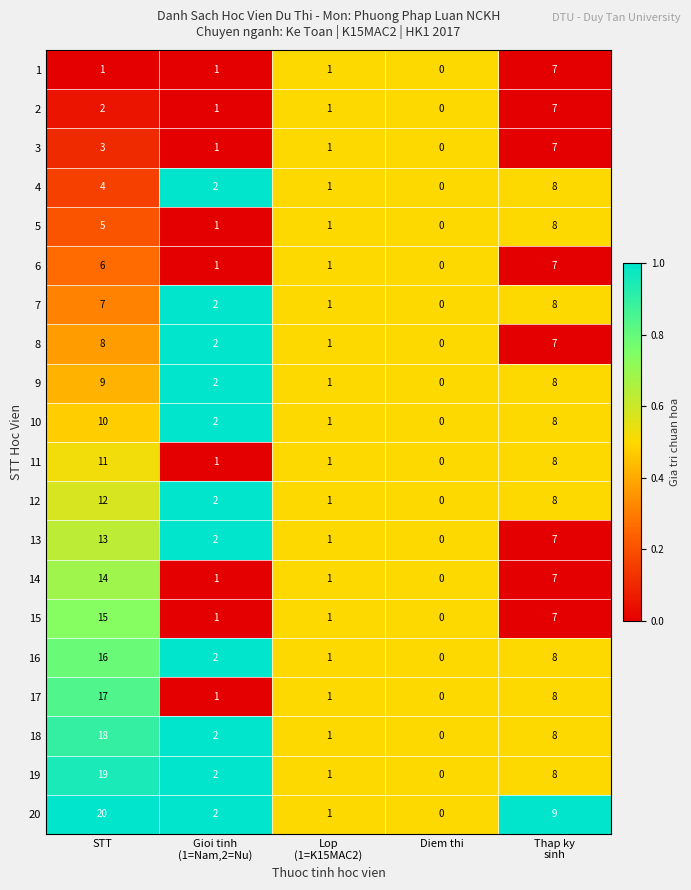

Rank the series at STT from highest to lowest value.

20, 19, 18, 17, 16, 15, 14, 13, 12, 11, 10, 9, 8, 7, 6, 5, 4, 3, 2, 1